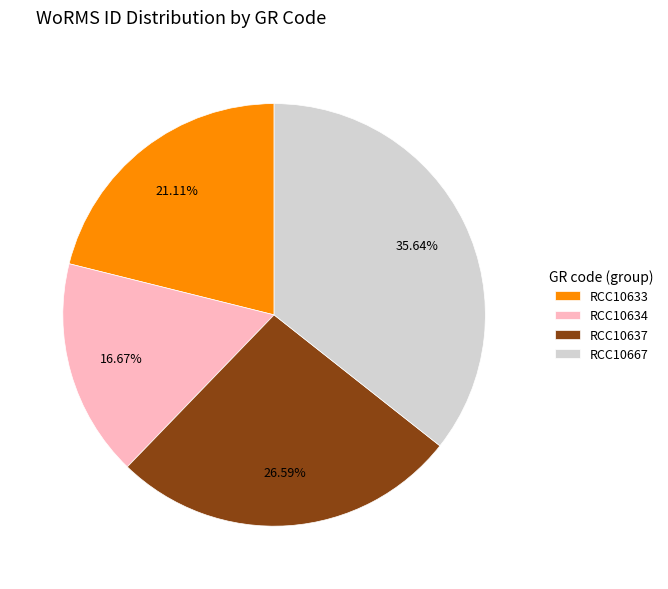

The RCC10667 slice represents 25% of the pie. True or false?

False